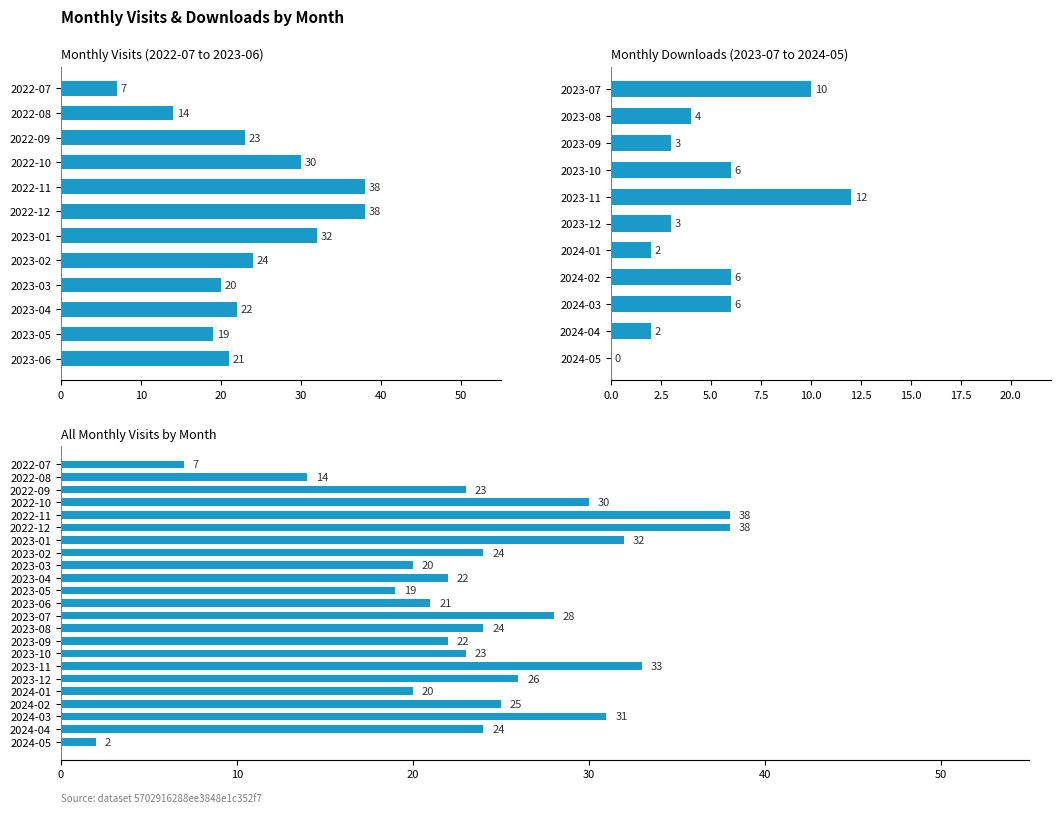

Rank the categories by value from highest to lowest.

2022-11, 2022-12, 2023-11, 2023-01, 2024-03, 2022-10, 2023-07, 2023-12, 2024-02, 2023-02, 2023-08, 2024-04, 2022-09, 2023-10, 2023-04, 2023-09, 2023-06, 2023-03, 2024-01, 2023-05, 2022-08, 2022-07, 2024-05